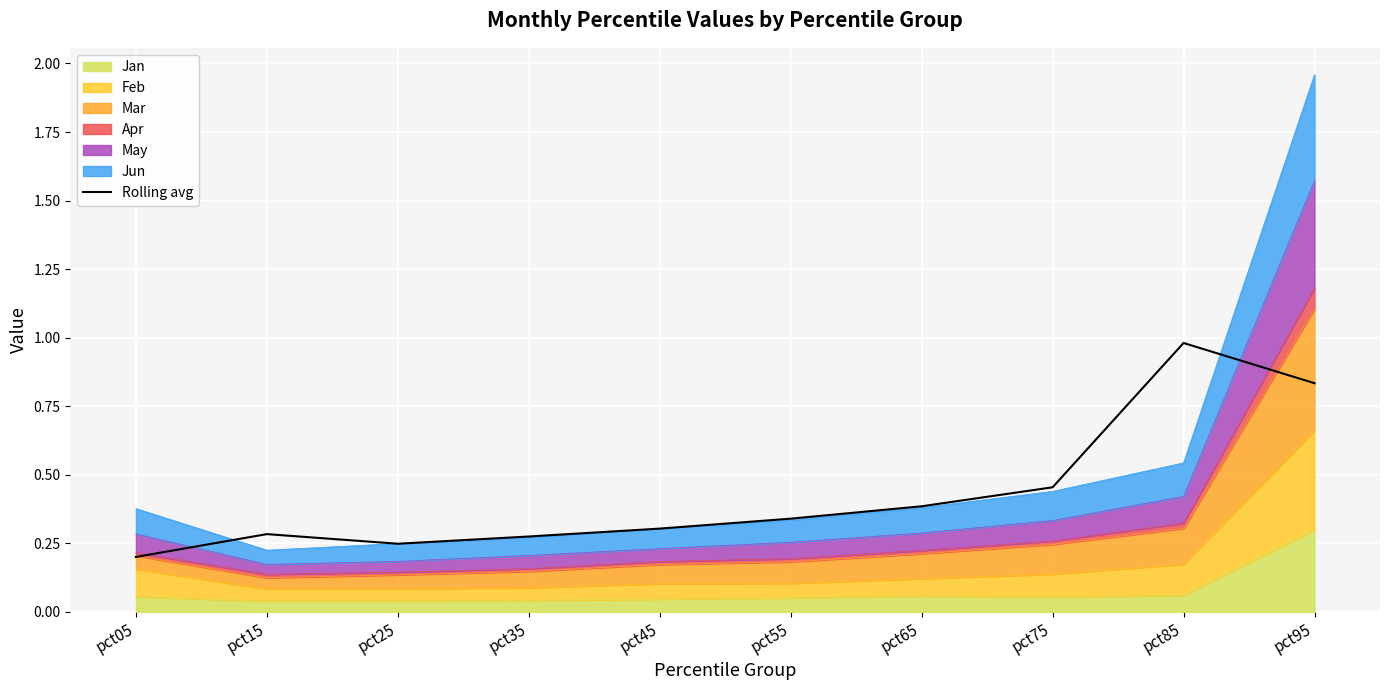

Is it true that the value at pct65 is 0.4?

True